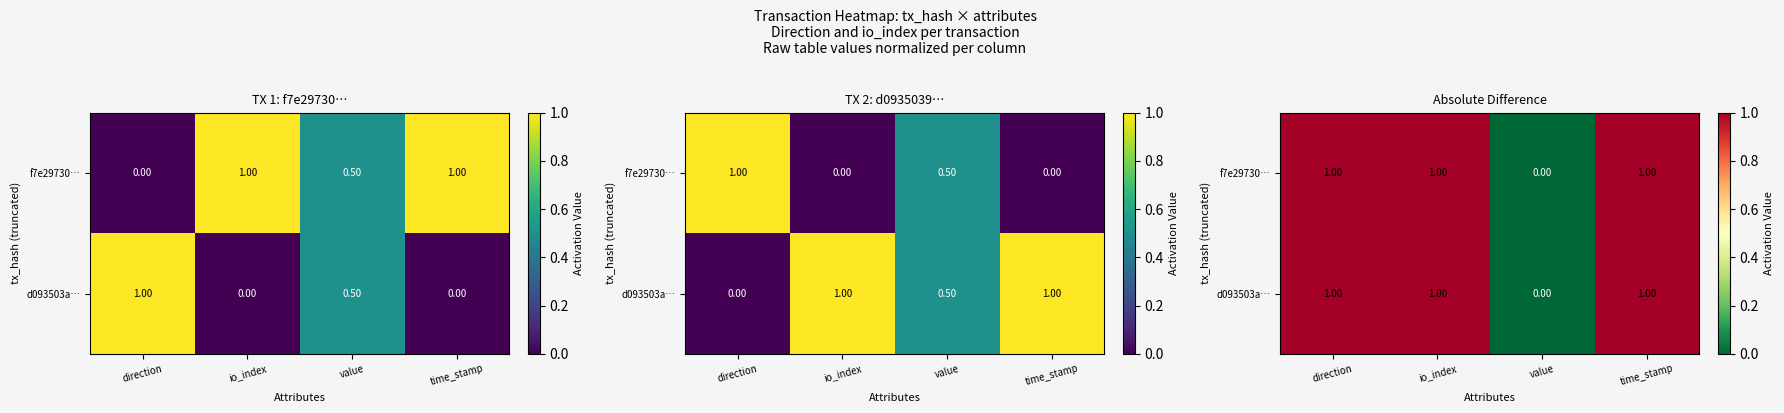

How many data points in d093503a… are less than 1?

1